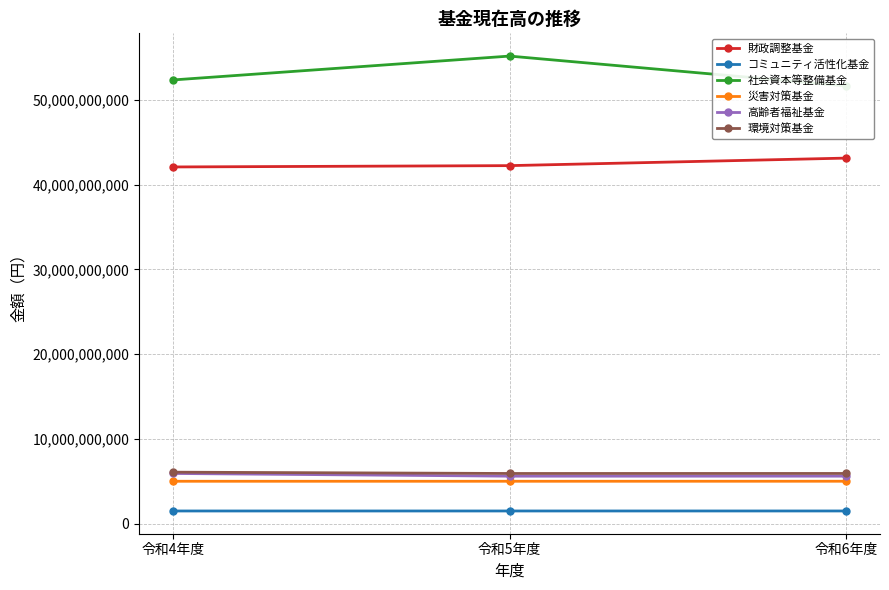

What is the spread (max minus min) of values at 令和5年度?

53672873654